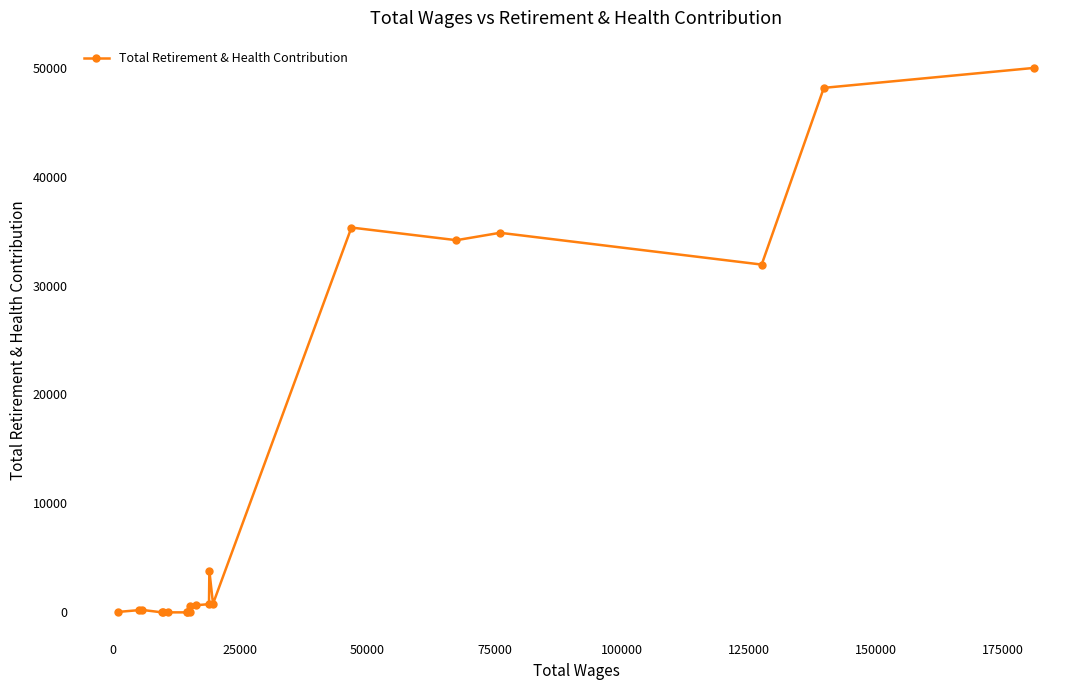

How many points are higher than both their immediate neighbors (excluding endpoints)?

4